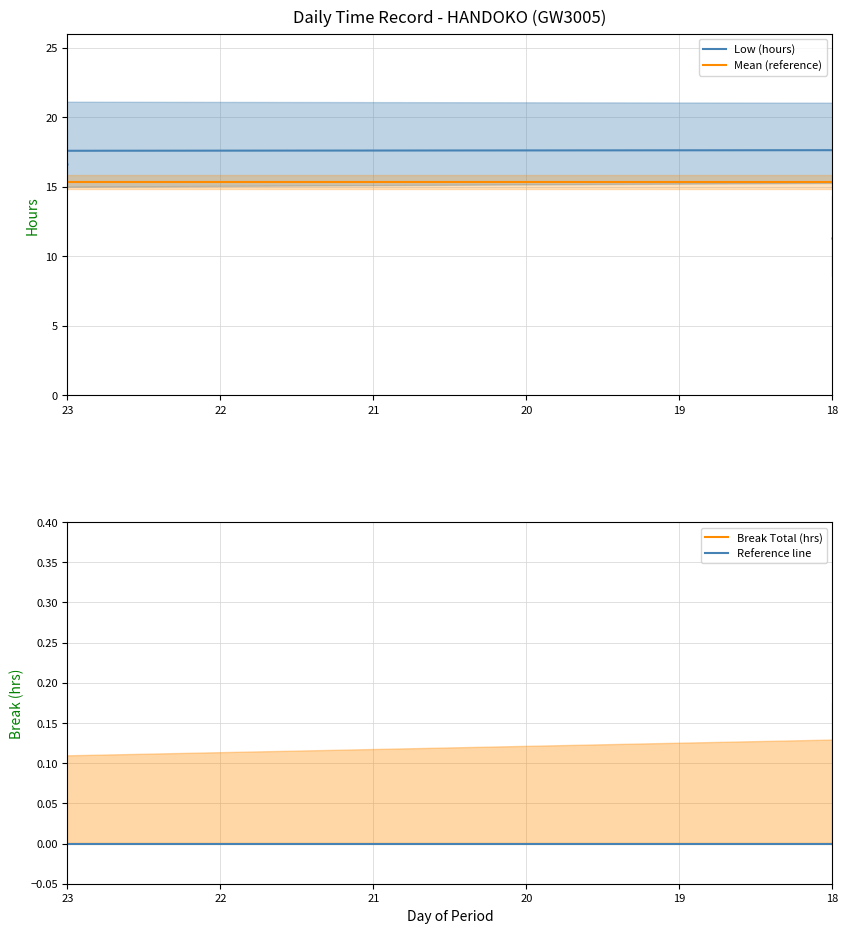

What is the value of the Low (hours) point at the 10th from the left?

11.0